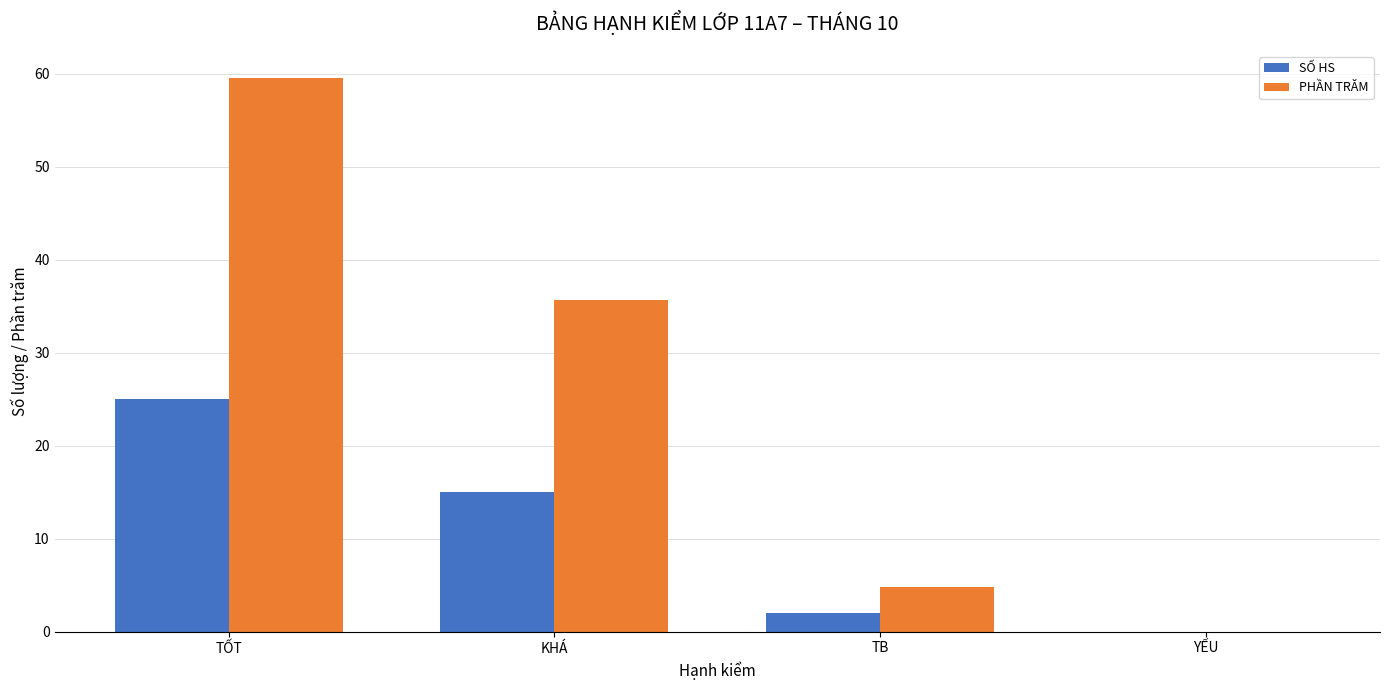

What is the maximum value shown in the chart?

59.5